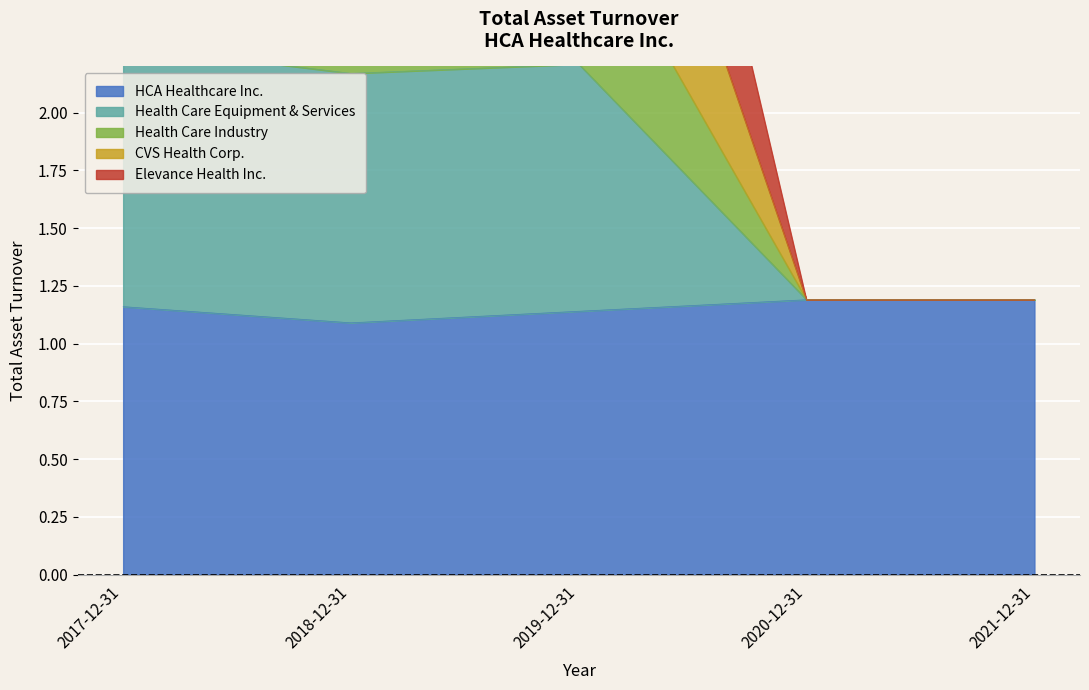

What is the label of the 1st point from the right?

2021-12-31